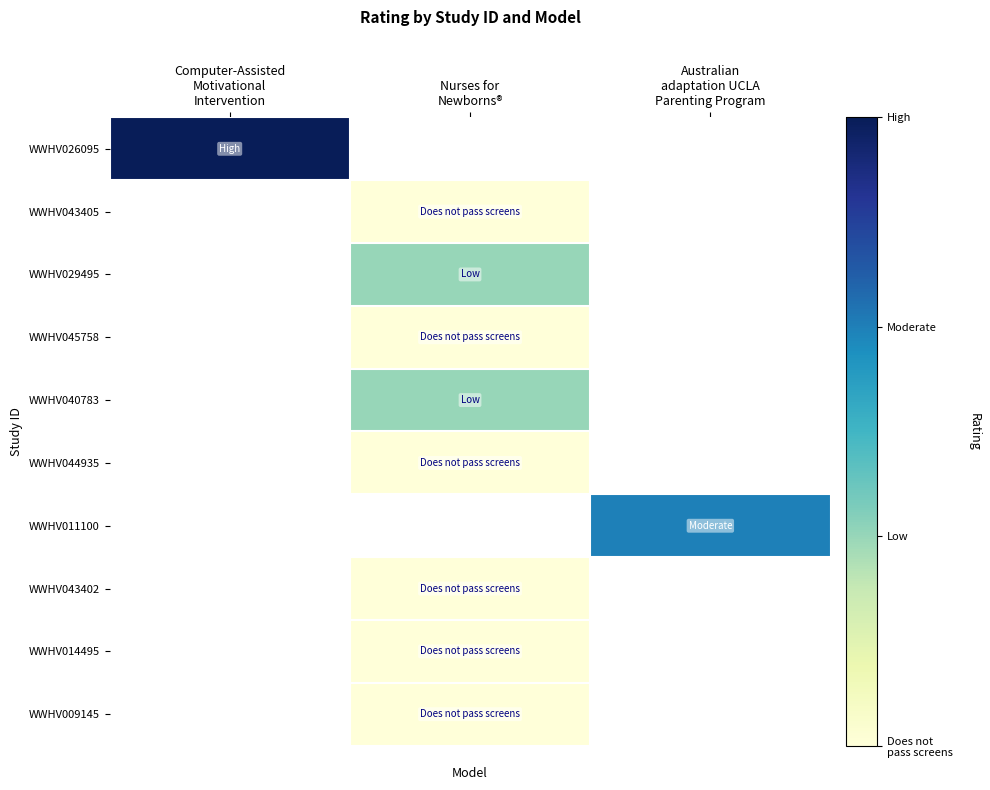

What is the total value across all series at Nurses for
Newborns®?

10